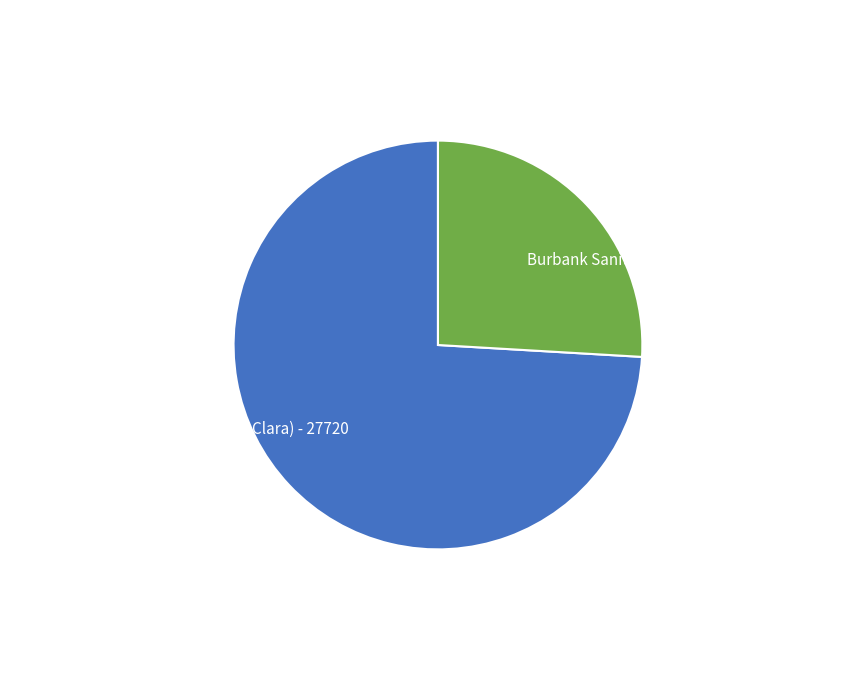

Is it true that Burbank Sanitary District (Santa Clara) is 32% of the pie?

False